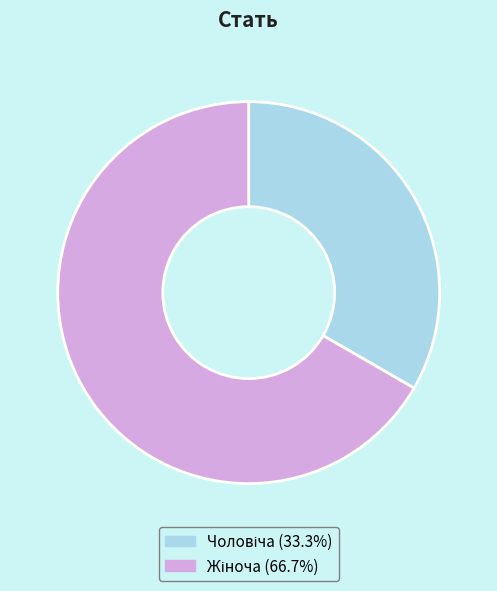

Does any single category account for the majority?

Yes